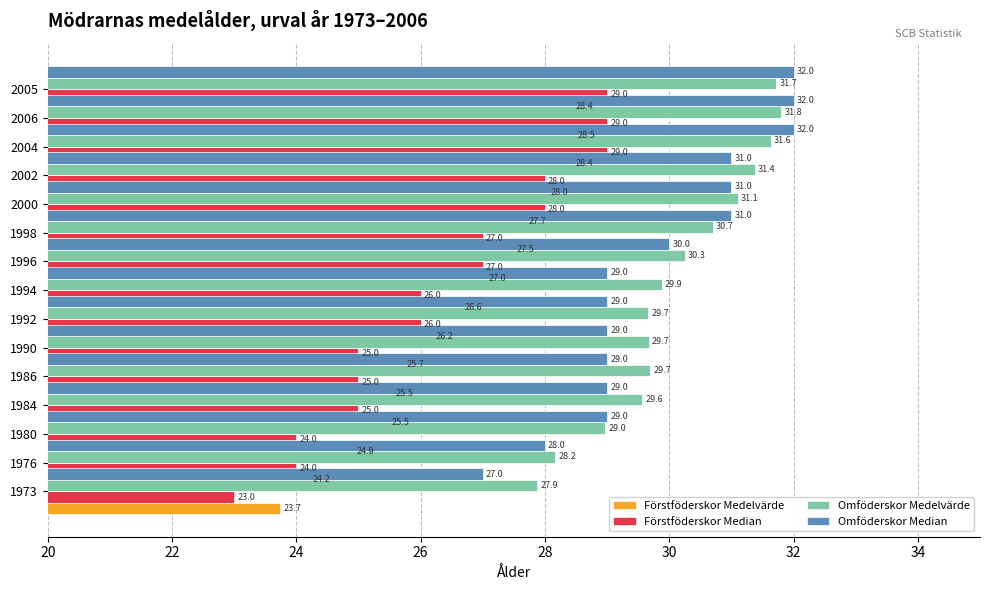

The value of Omföderskor Median at 1976 is 27.0. True or false?

True